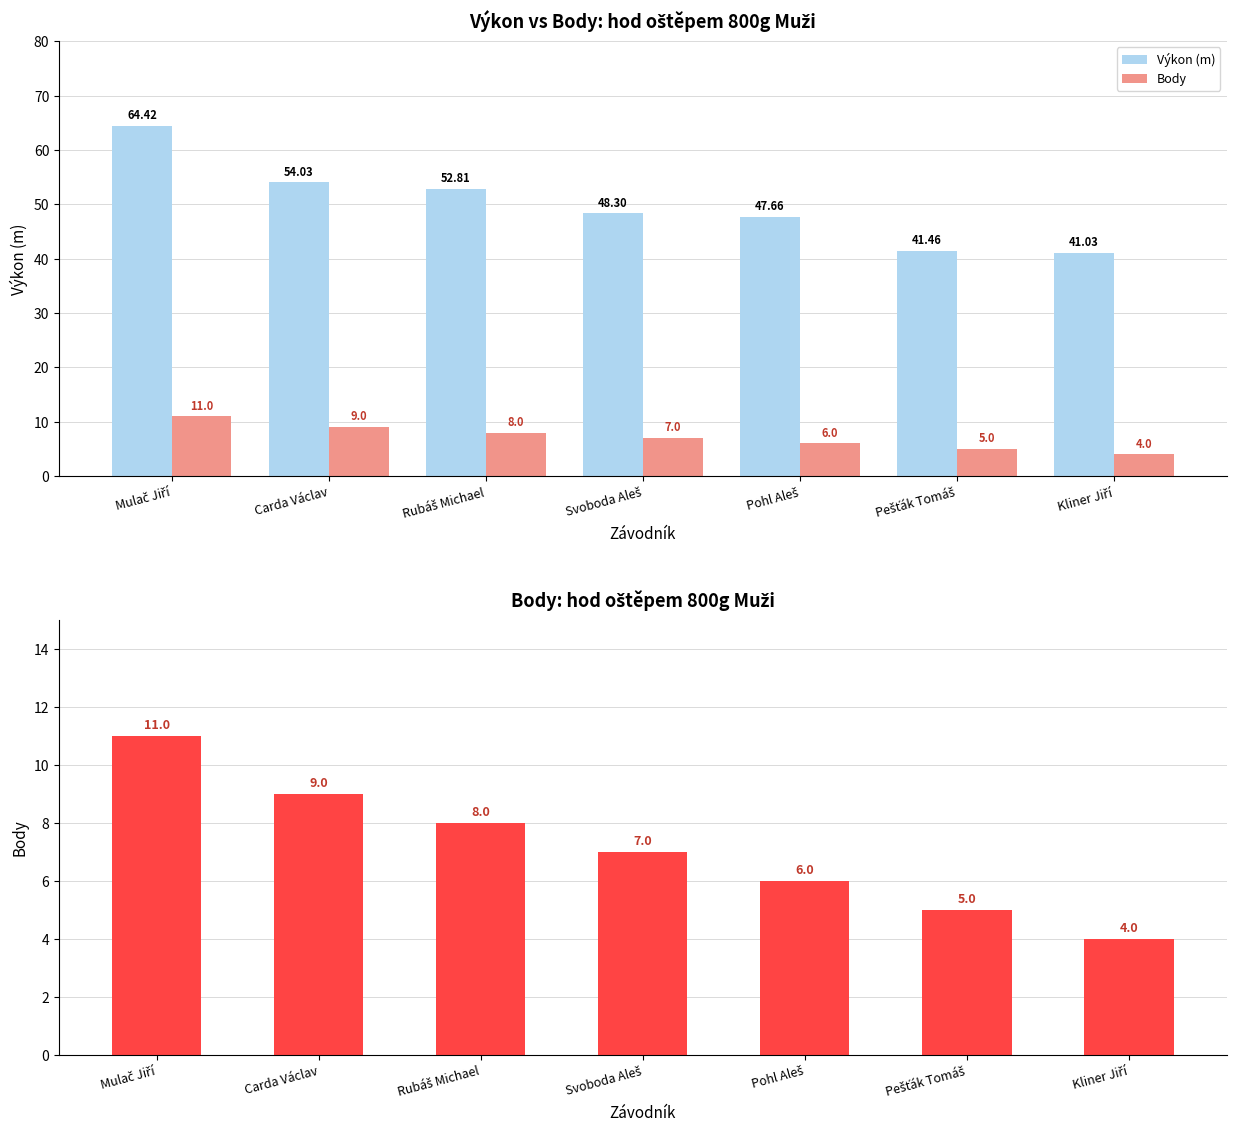

What are all the series names shown in the legend?

Výkon (m), Body